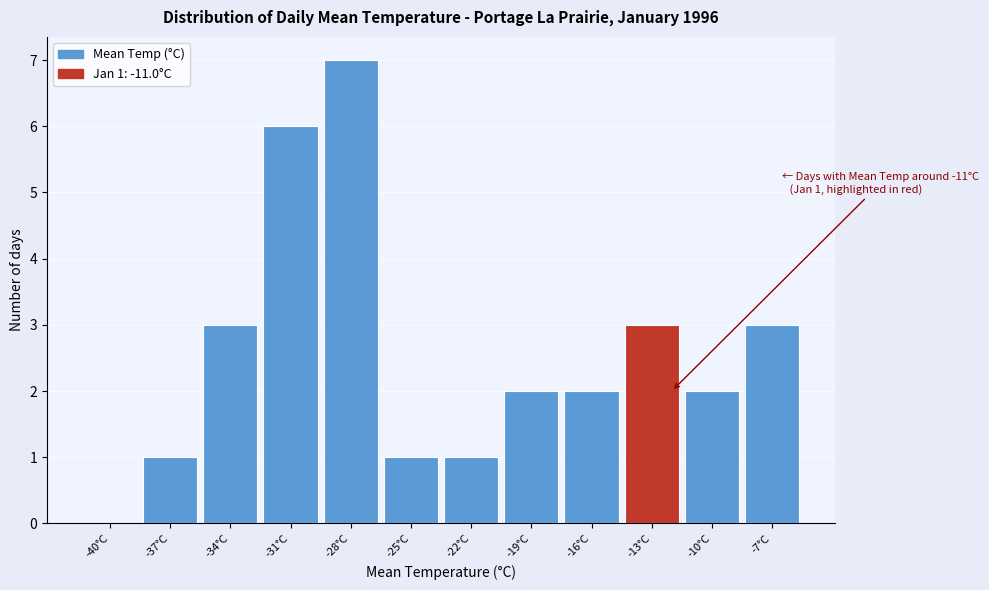

Reading left to right, what are all the values shown in this chart?

-40°C=0	-37°C=1	-34°C=3	-31°C=6	-28°C=7	-25°C=1	-22°C=1	-19°C=2	-16°C=2	-13°C=3	-10°C=2	-7°C=3